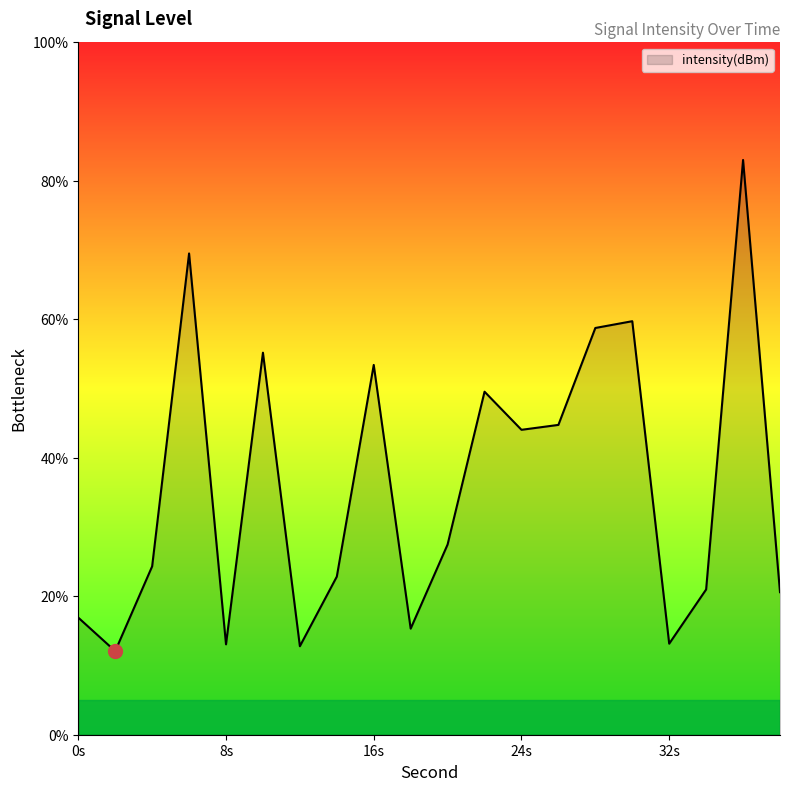

What is the greatest value displayed?

83.0